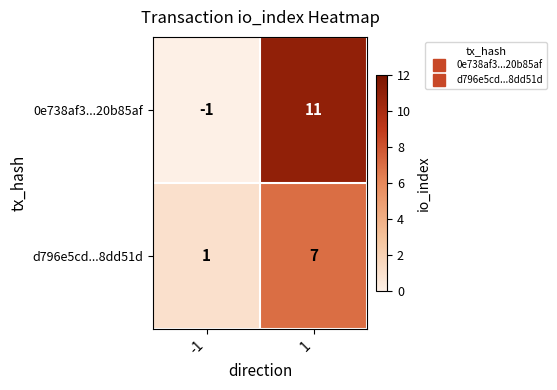

What is the smallest value displayed?

-1